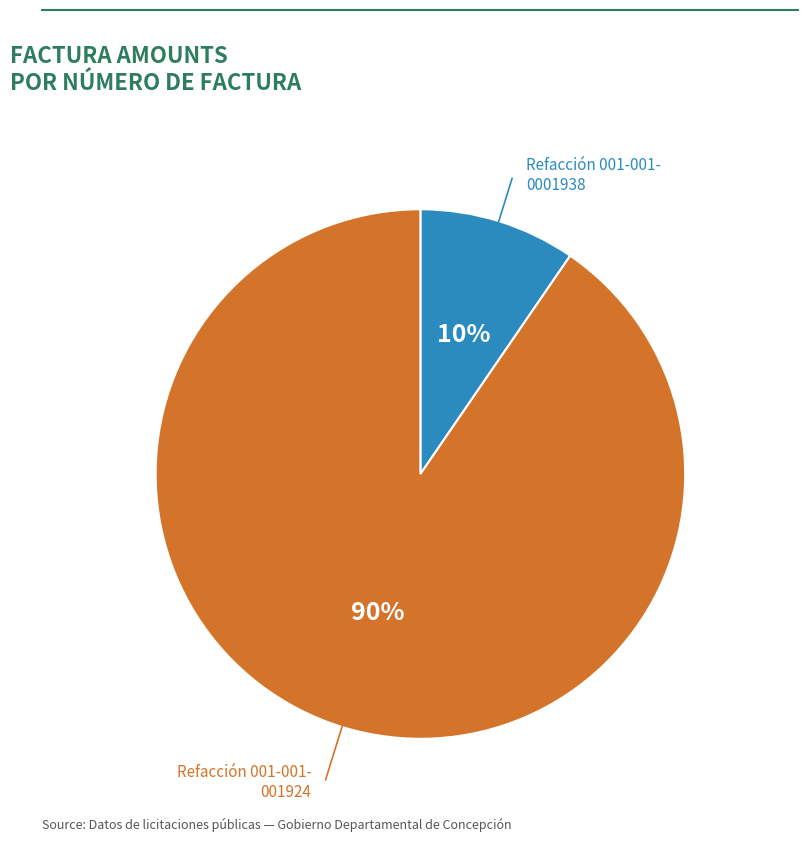

Is there a majority slice in this chart?

Yes